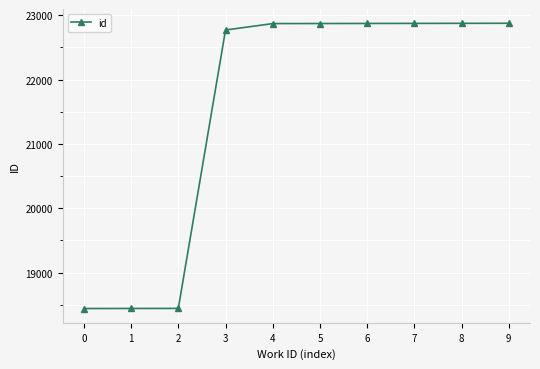

The value at 2 is 18442. True or false?

True